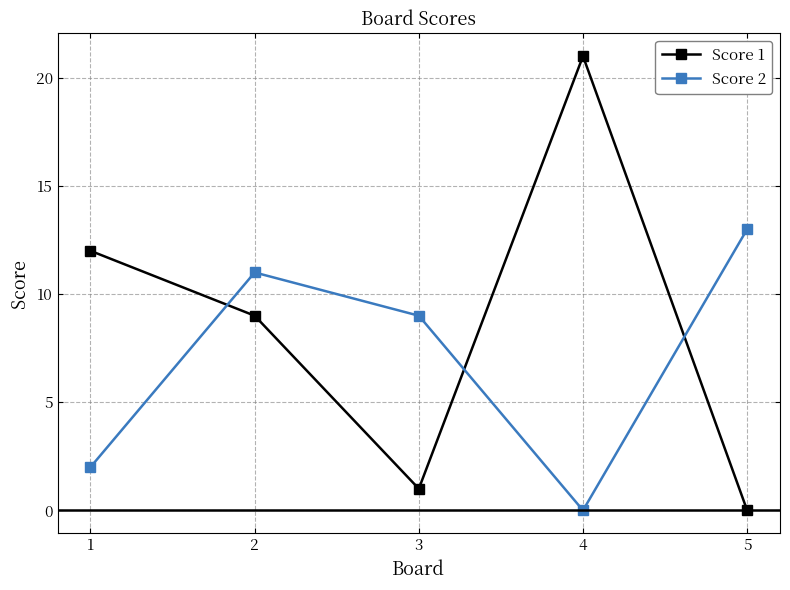

What is the spread (max minus min) of values at 2?

2